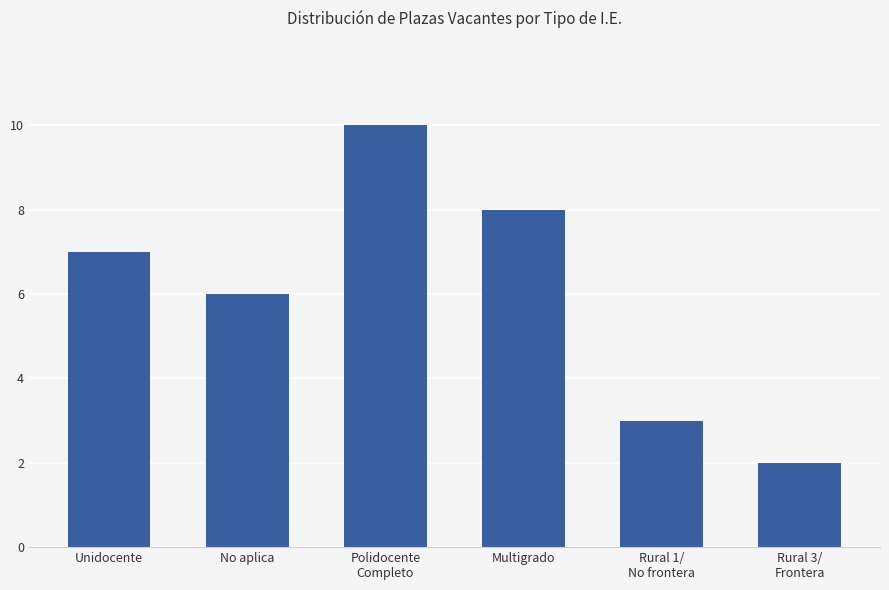

What is the smallest value displayed?

2